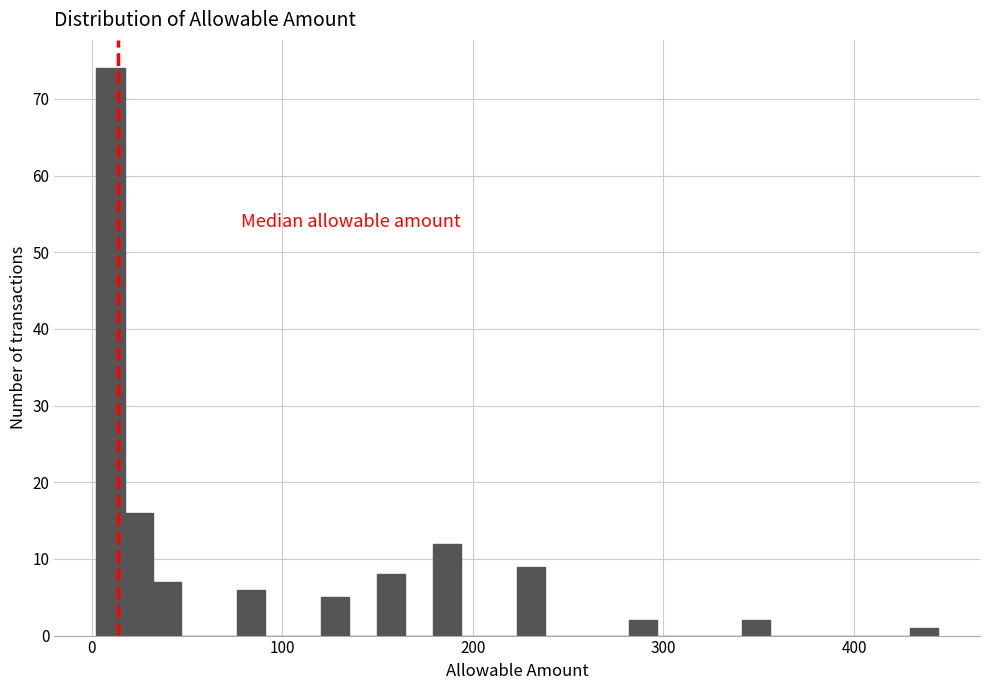

Around what value on the x-axis is the tallest bar? Give the approximate position of its centre, as read against the axis.

10